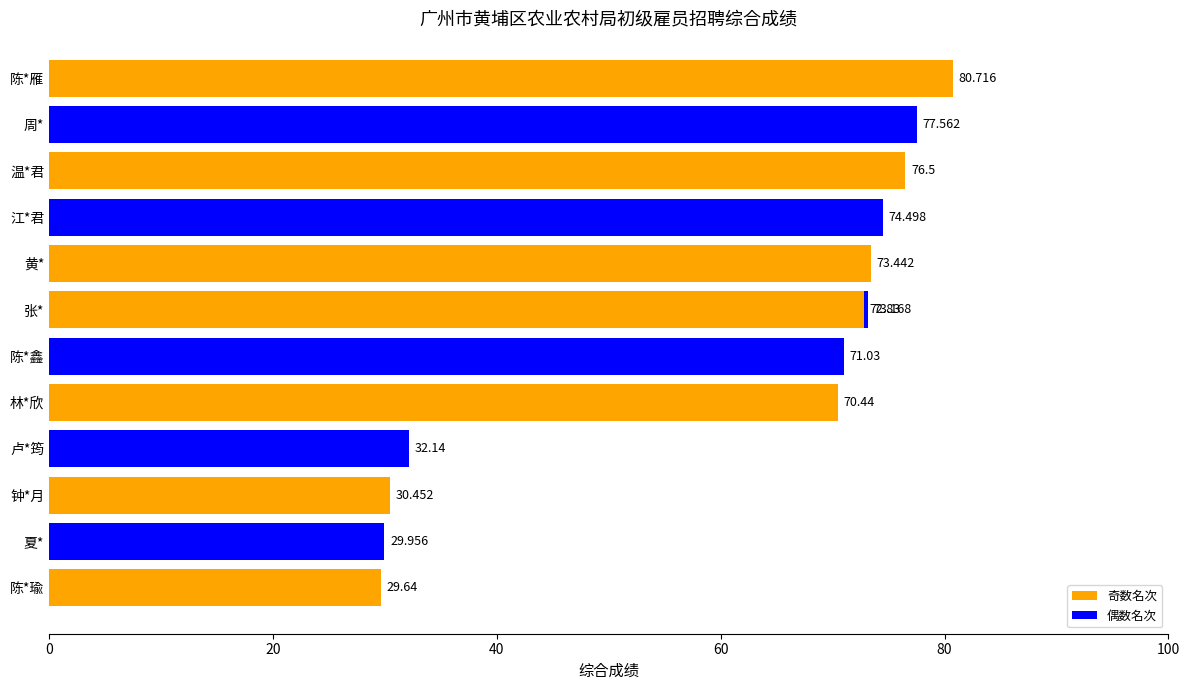

What is the value of the 6th bar from the left?

73.2